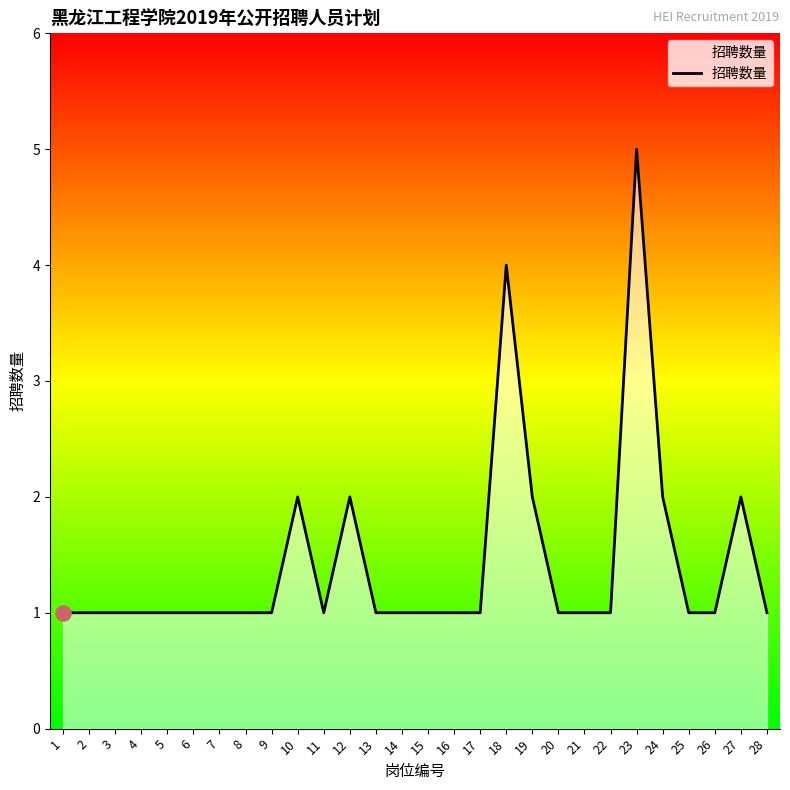

Approximately how many times larger is the value at 1 compared to 12?

0.5